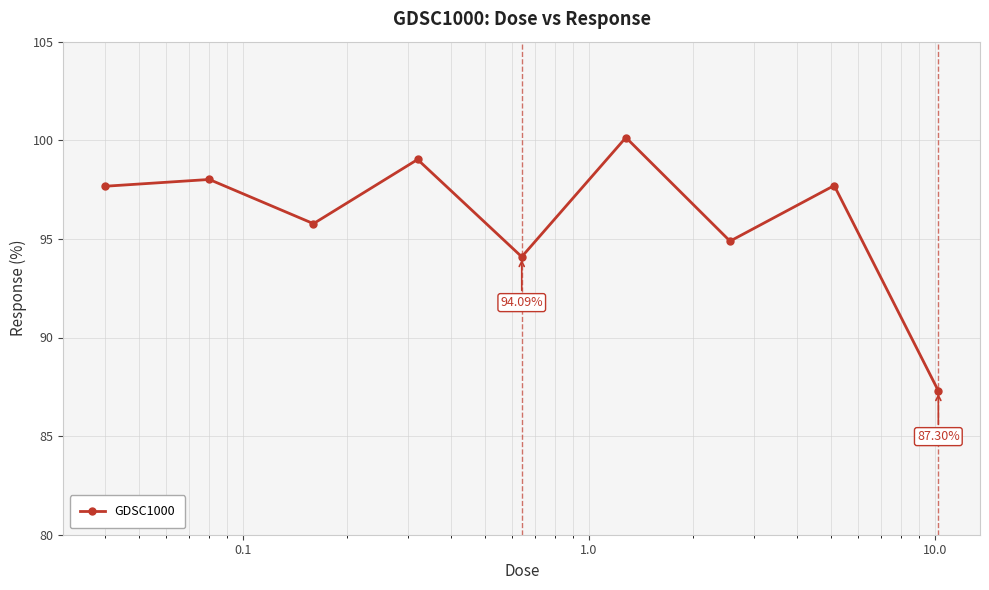

What is the sum of all values?

864.6